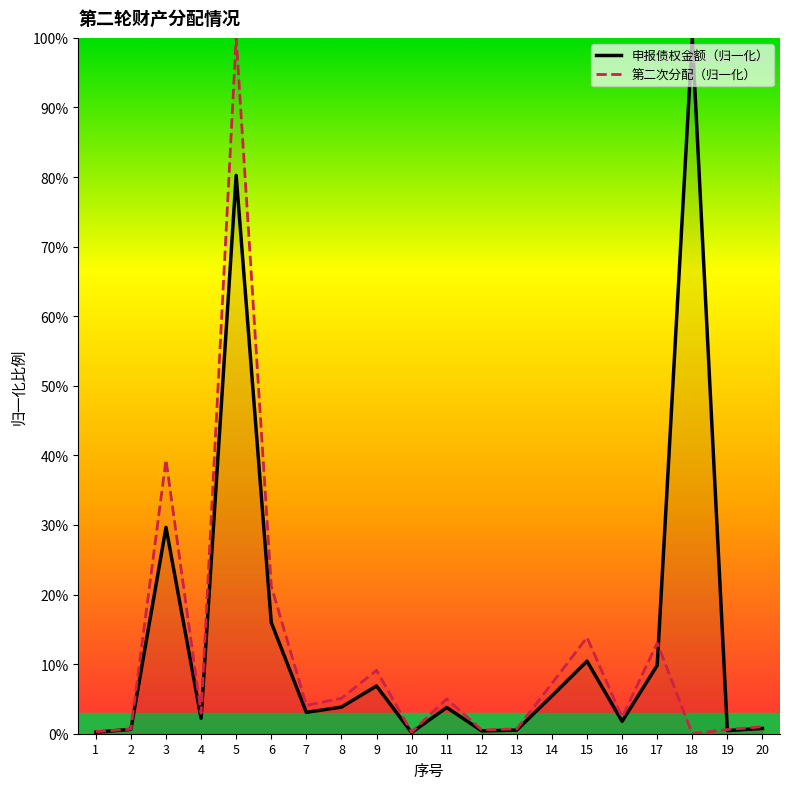

What is the greatest value displayed?

100.0